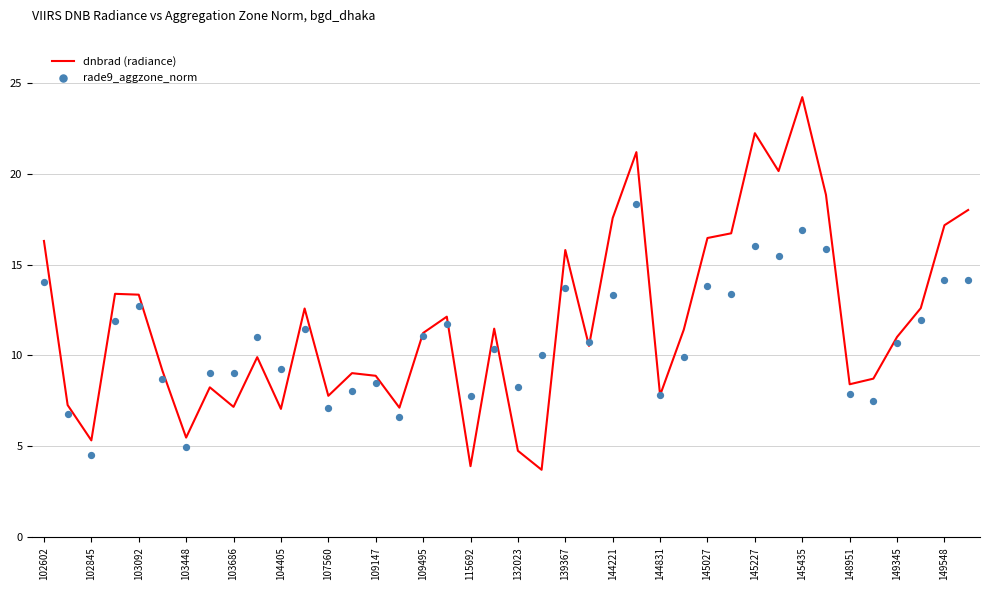

At how many categories does at least one series exceed 5?

40